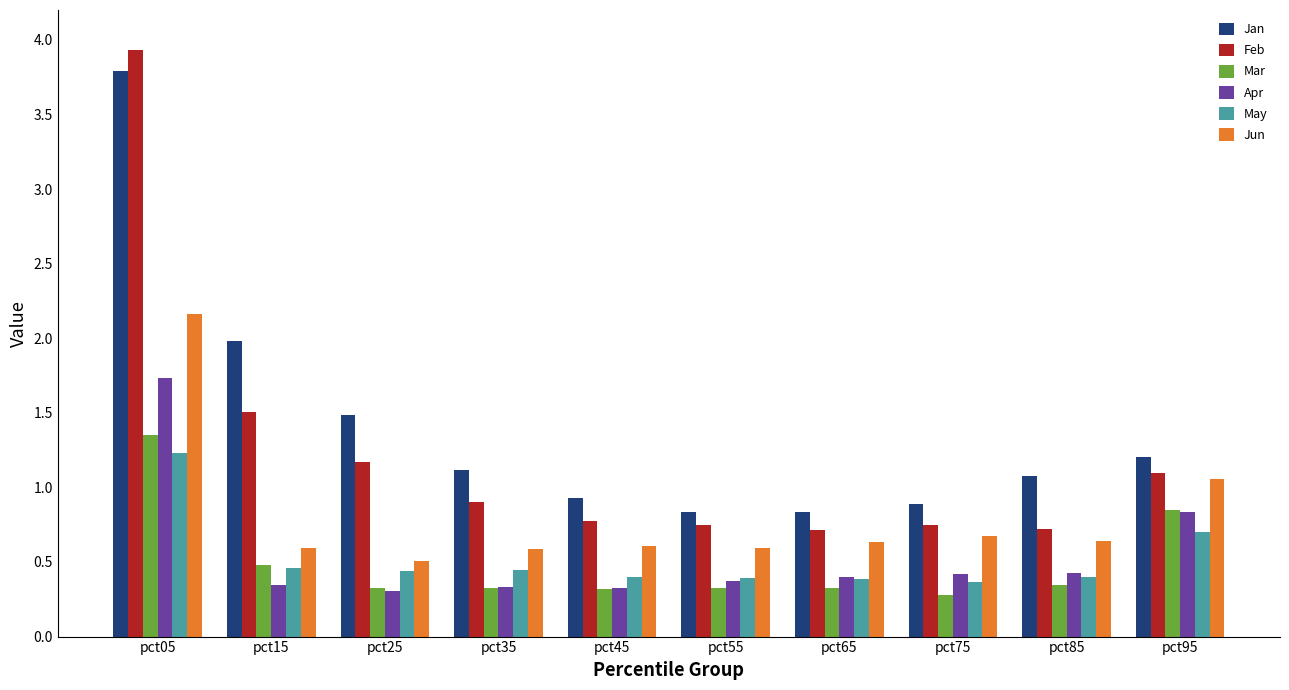

At which category is the sum across all series the highest?

pct05